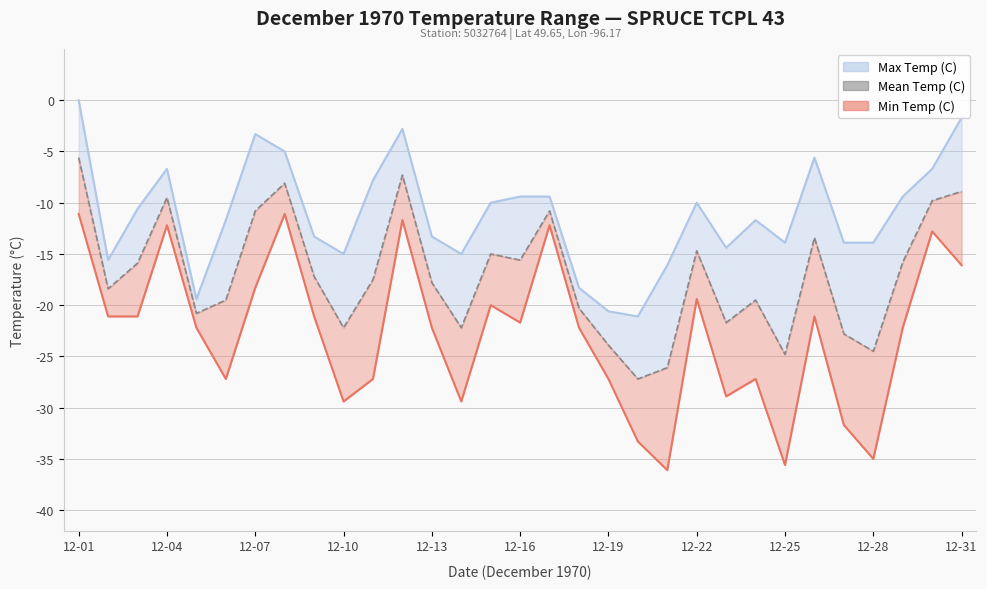

How many lines are shown in the chart?

3